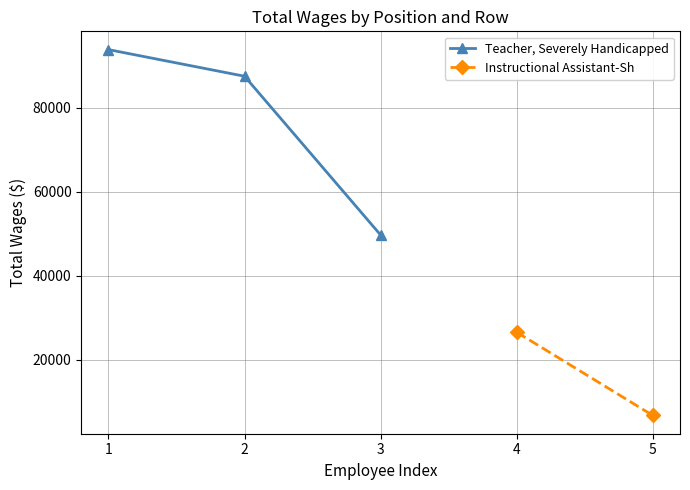

True or false: the data shows 49676 at 3.

True